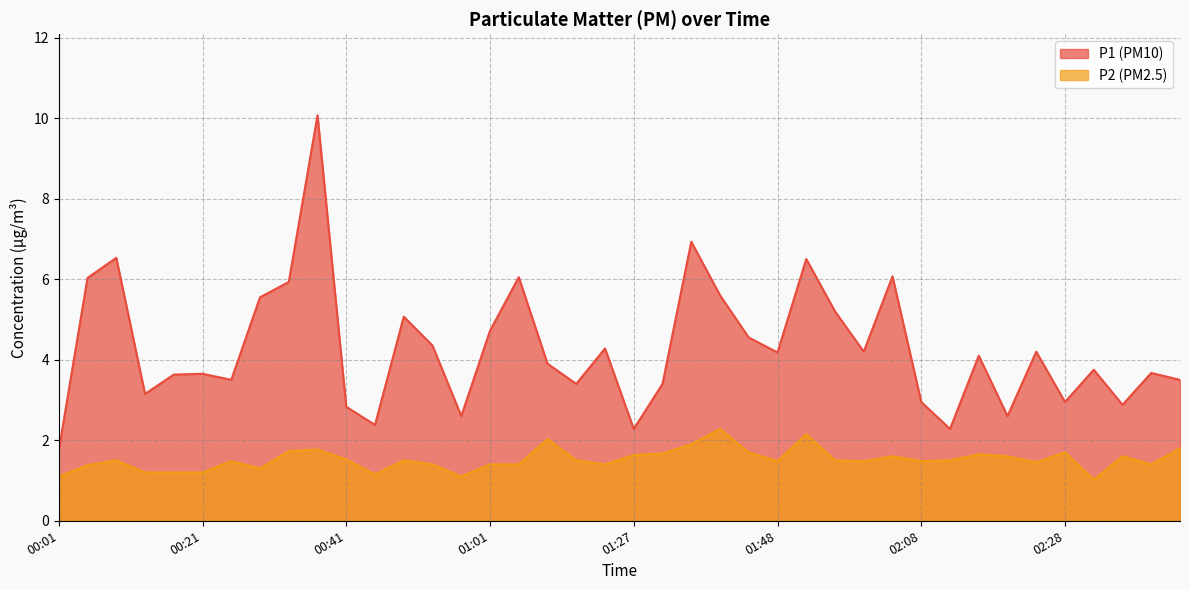

What is the value of the P2 point at the 2nd from the left?

1.4